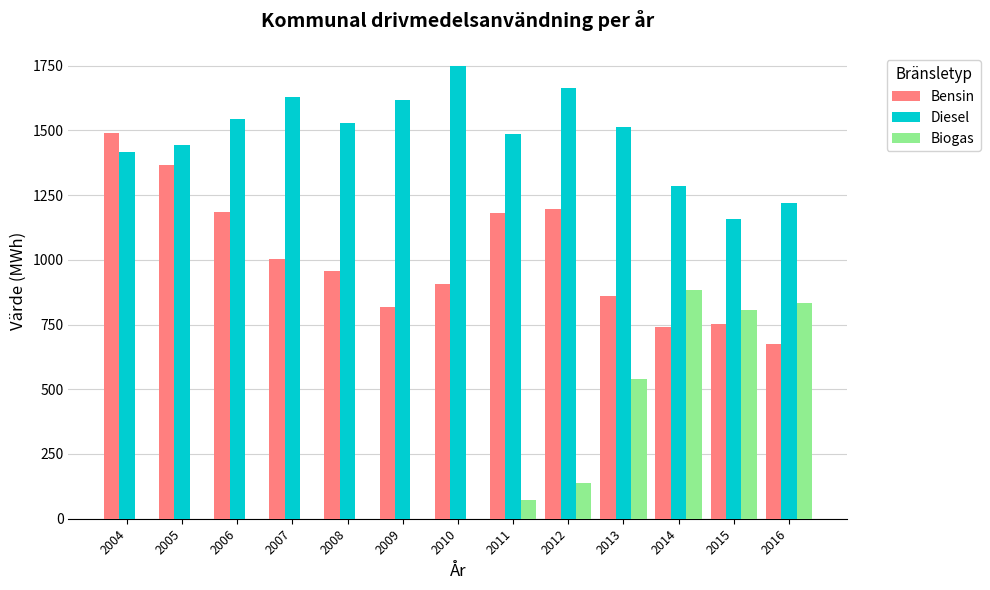

What is the highest value of the Biogas series?

884.5